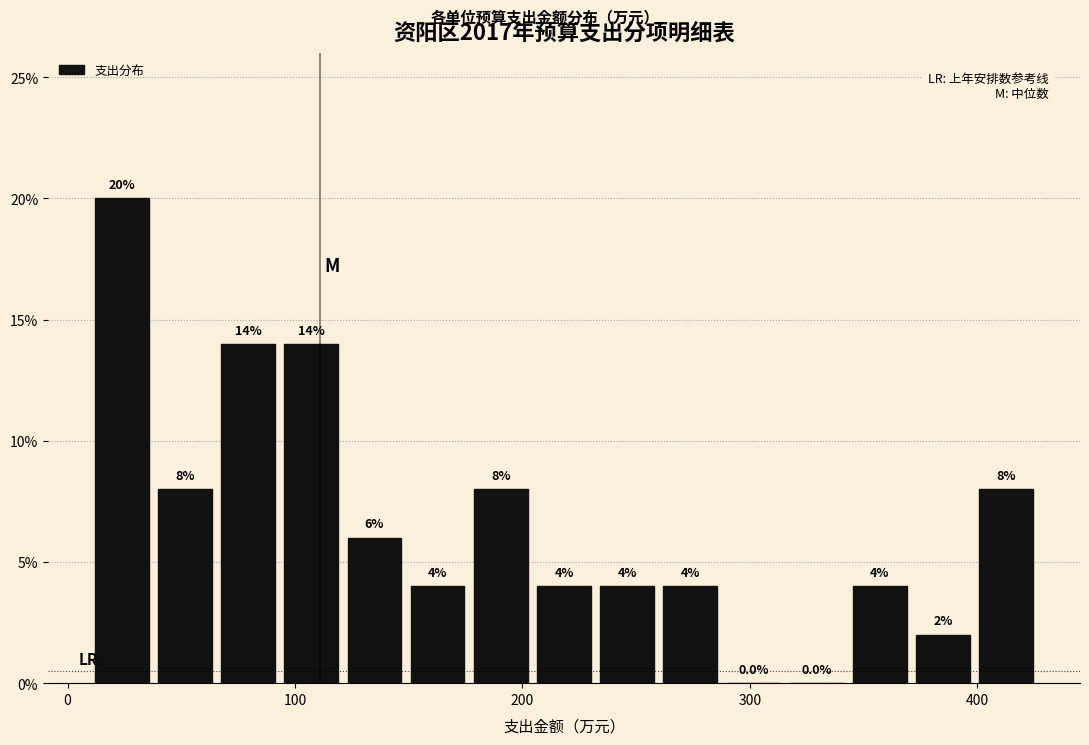

Around what value on the x-axis is the tallest bar? Give the approximate position of its centre, as read against the axis.

20